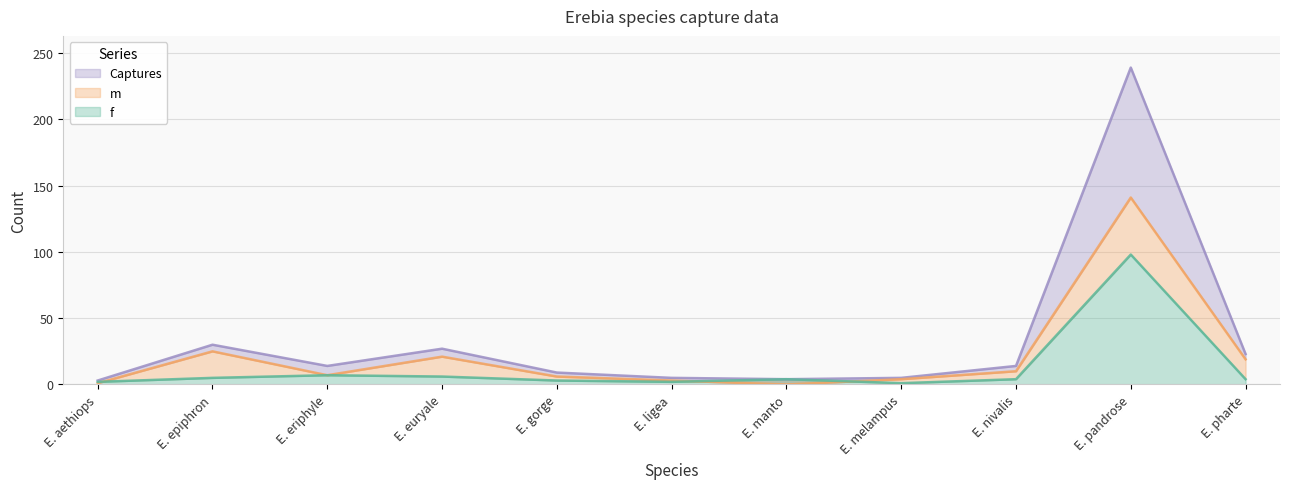

How many series are shown in this chart?

3